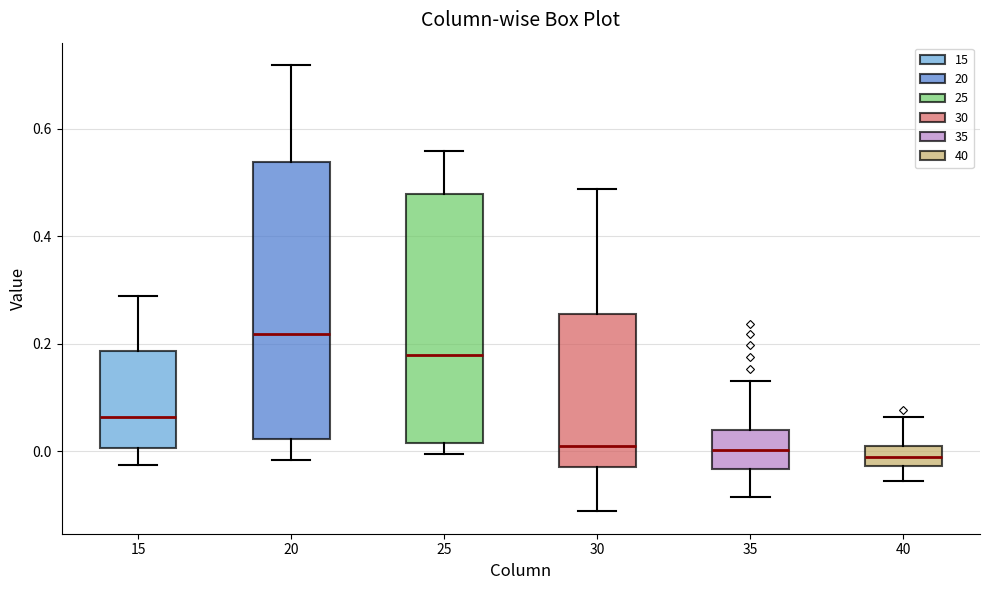

Reading left to right, transcribe this box plot: for each box, give where its median line is, the range the box spans, and where its two whiskers end, as read against the y-axis. The values are not printed on the chart, so give them approximately, as read against the axis.

15: median 0.06, box 0.00 to 0.18, whiskers -0.02 to 0.28
20: median 0.22, box 0.02 to 0.54, whiskers -0.02 to 0.72
25: median 0.18, box 0.02 to 0.48, whiskers 0.00 to 0.56
30: median 0.00, box -0.02 to 0.26, whiskers -0.12 to 0.48
35: median 0.00, box -0.04 to 0.04, whiskers -0.08 to 0.14
40: median -0.02 (inside the box), box -0.02 to 0.00, whiskers -0.06 to 0.06